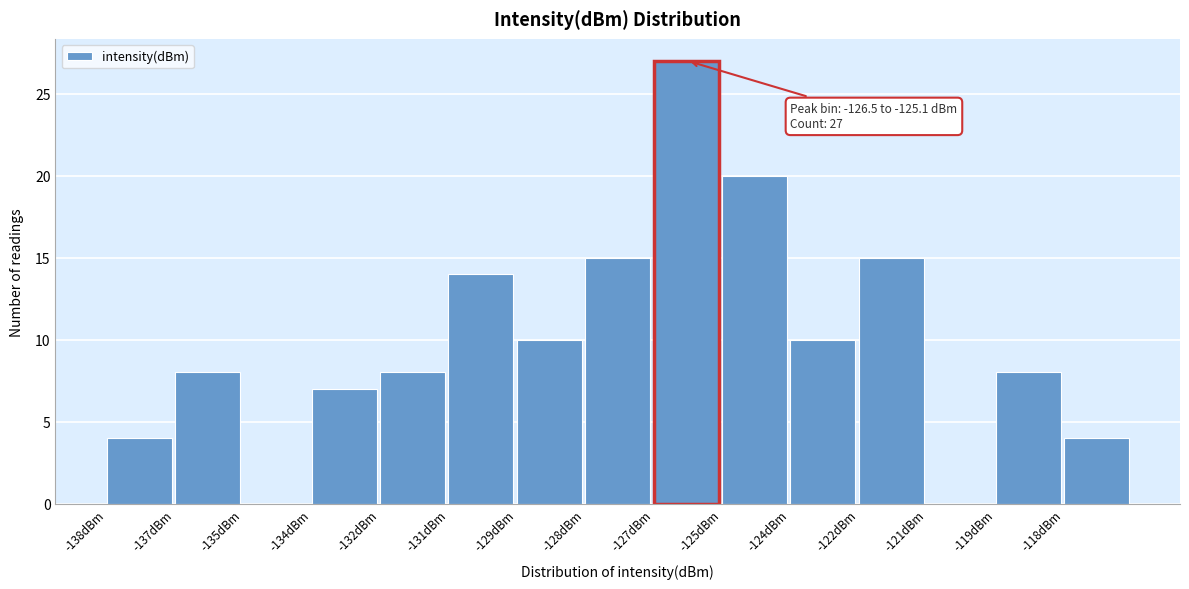

Reading left to right, extract all data points from this chart.

-138dBm=4	-137dBm=8	-135dBm=0	-134dBm=7	-132dBm=8	-131dBm=14	-129dBm=10	-128dBm=15	-127dBm=27	-125dBm=20	-124dBm=10	-122dBm=15	-121dBm=0	-119dBm=8	-118dBm=4